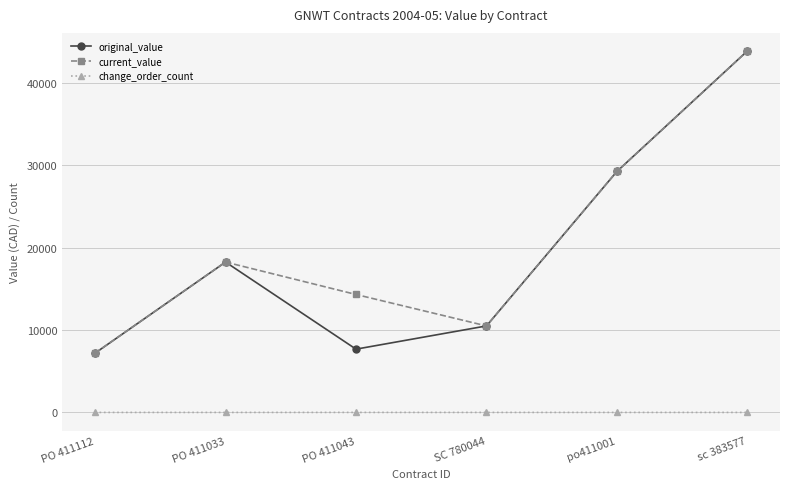

How many values in the change_order_count series exceed 0?

1